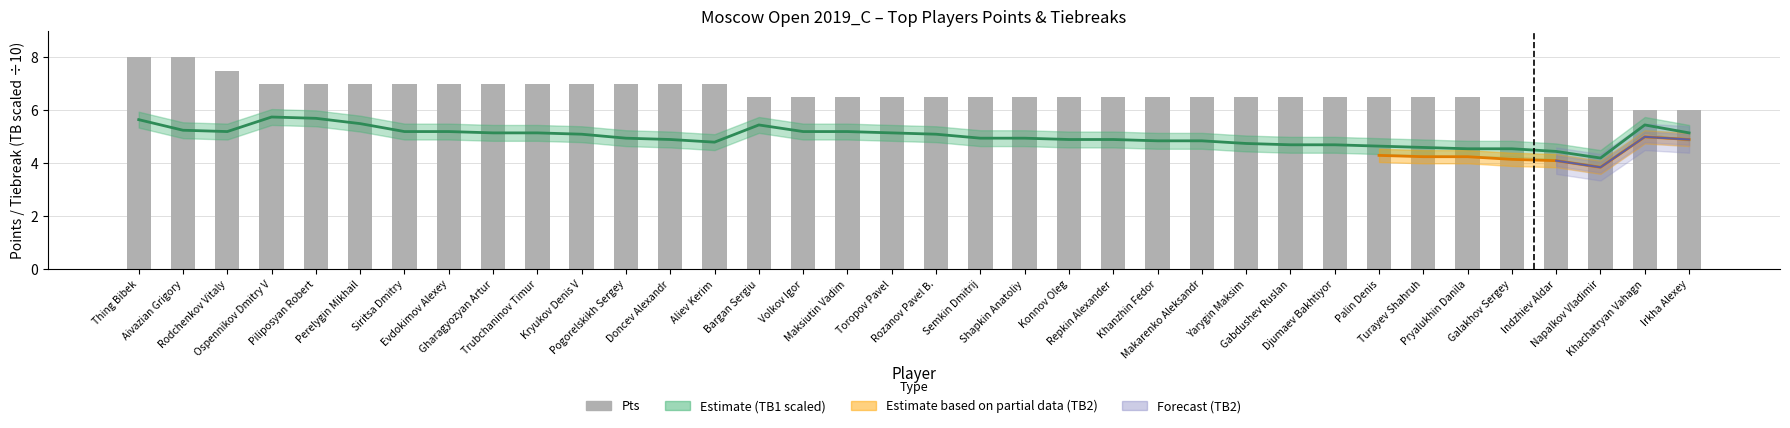

What is the difference between the second highest and minimum values in the Pts series?

2.0